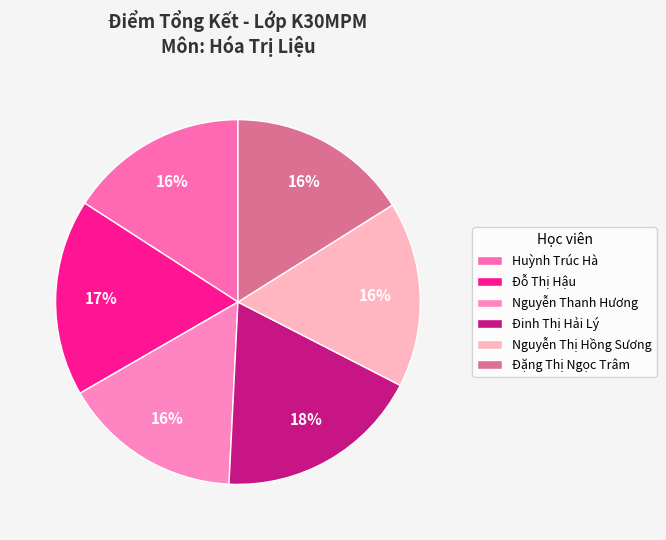

How many slices are in this pie chart?

6